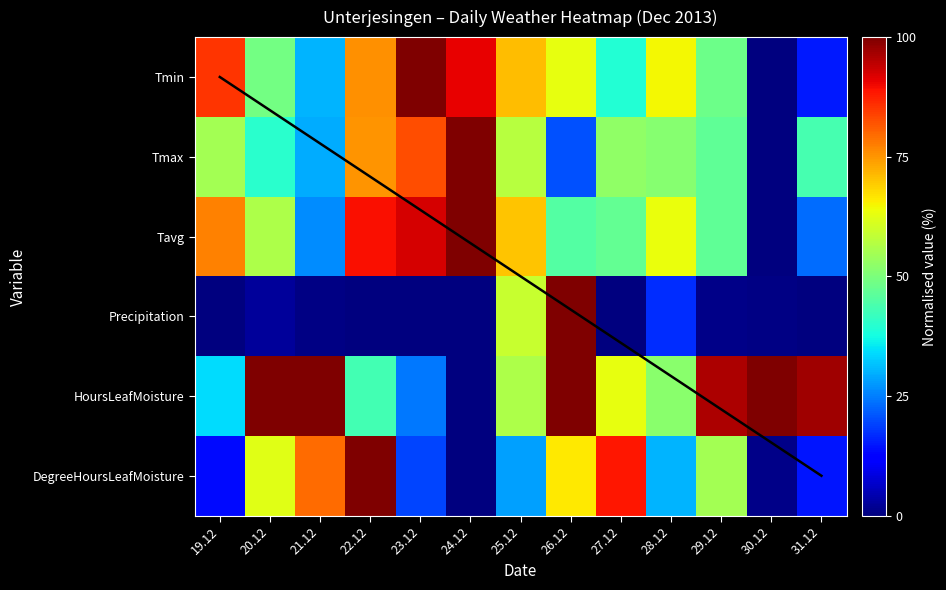

Rank the categories by Tavg value from highest to lowest.

24.12, 23.12, 22.12, 19.12, 25.12, 28.12, 20.12, 27.12, 29.12, 26.12, 21.12, 31.12, 30.12